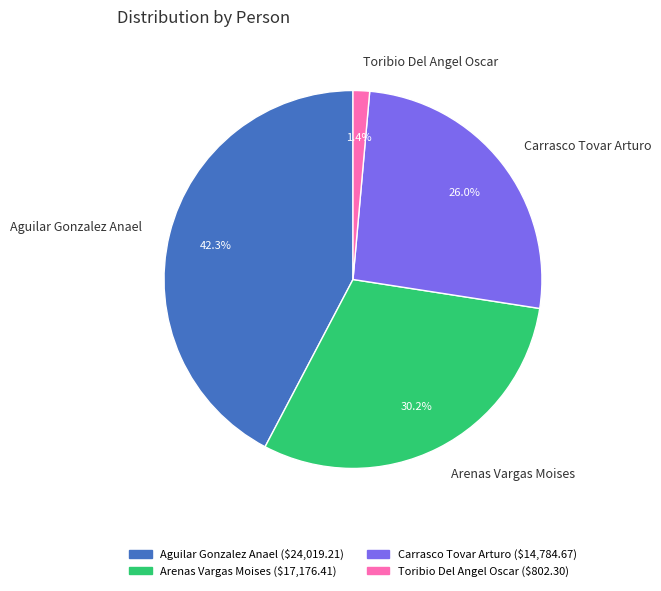

To the nearest percent, what is the difference between the Arenas Vargas Moises and Carrasco Tovar Arturo slice percentages?

4%